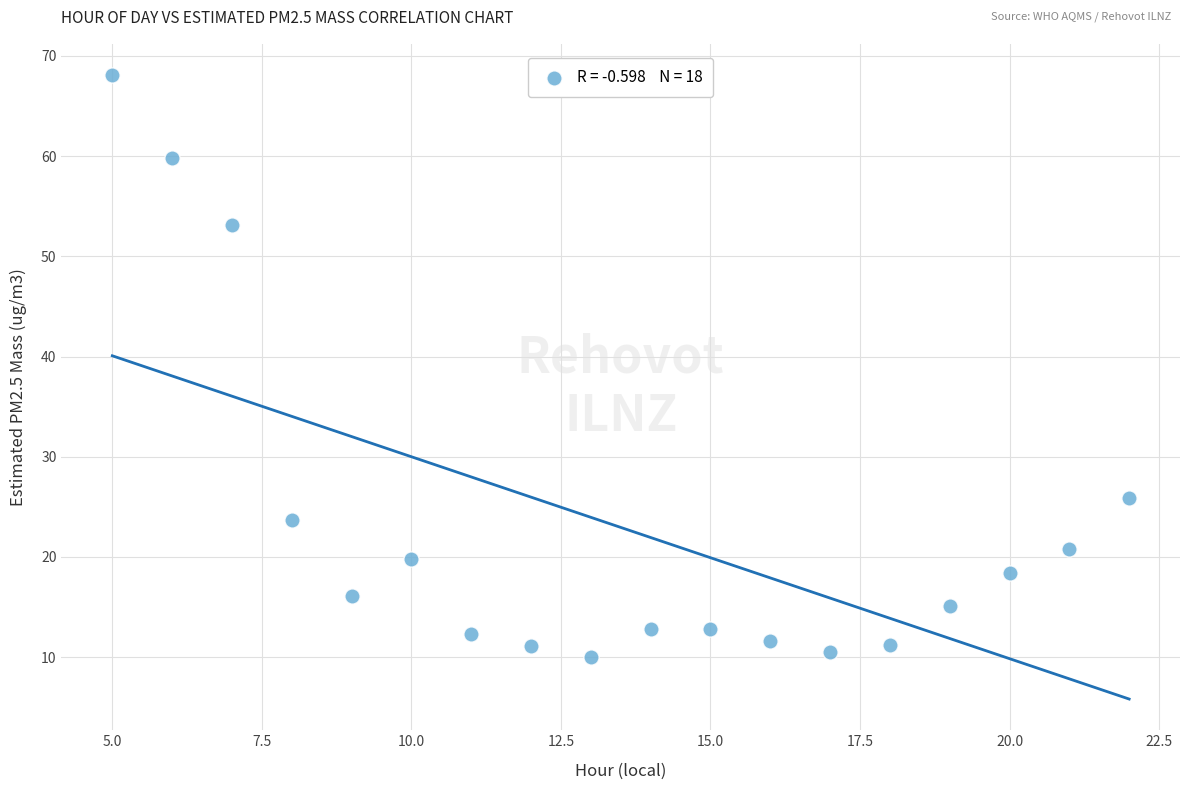

What Y value in the scatter plot is closest to 39?

25.9